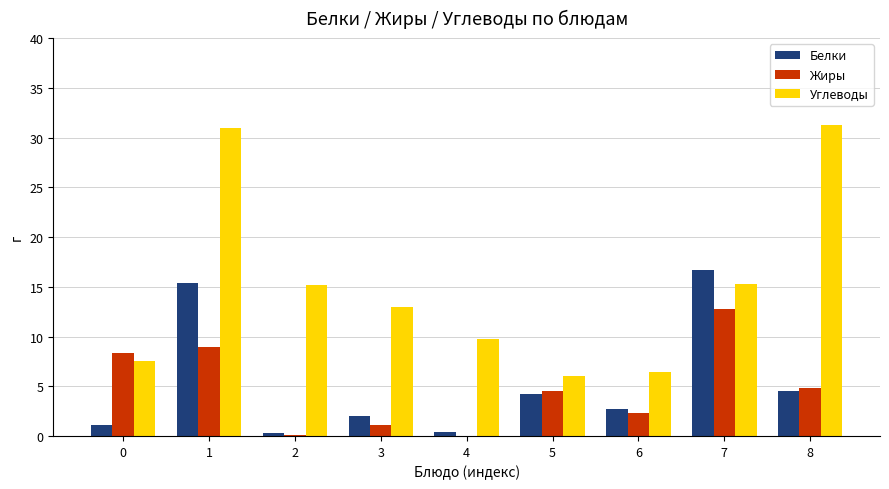

The Углеводы series shows 8.6 at 2. True or false?

False